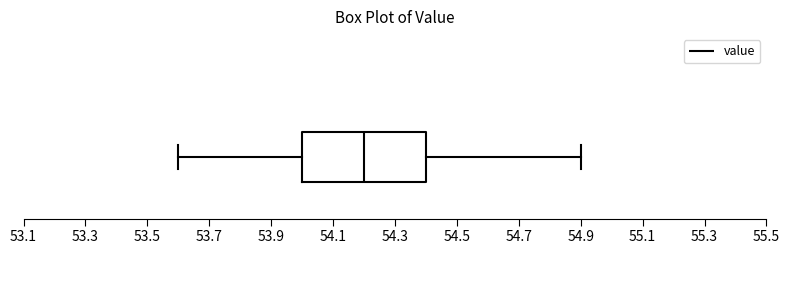

Read this box plot against the x-axis: the position of the median line, the range covered by the box, and the ends of both whiskers. The values are not printed on the chart, so give them approximately, as read against the axis.

median 54.2, box 54.0 to 54.4, whiskers 53.6 to 54.9